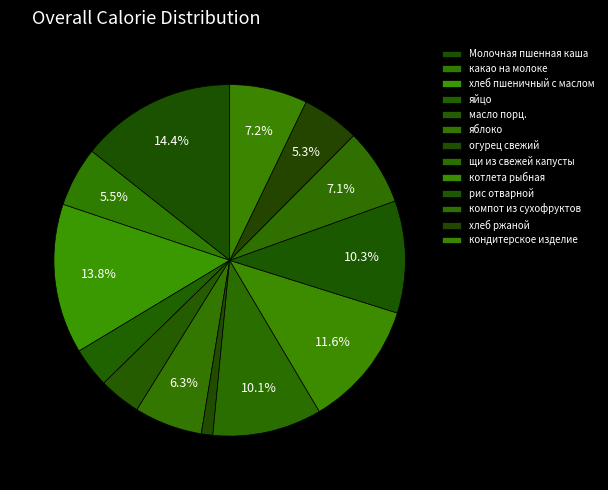

Which has a higher value, масло порц. or яйцо?

масло порц.